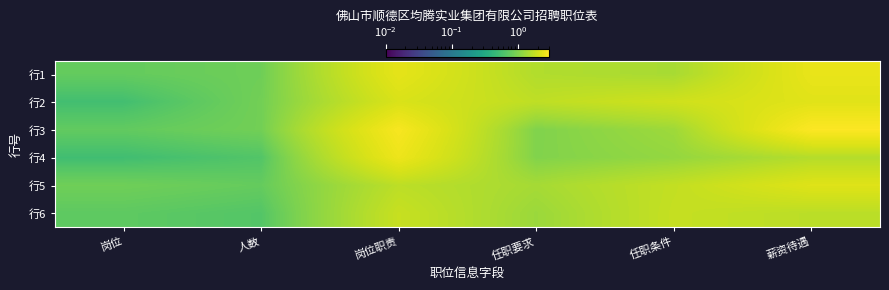

At how many categories does at least one series exceed 2?

2